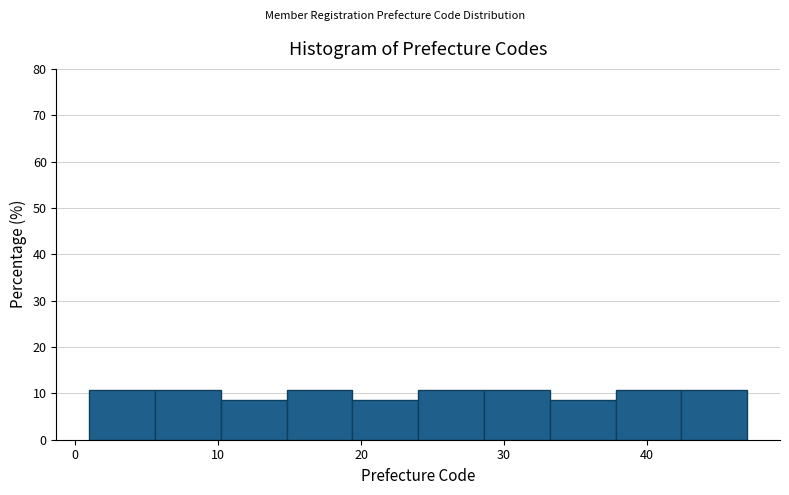

Reading left to right, list every bar in this chart as the range it spans on the x-axis followed by its height. Neither the bar edges nor the heights are printed on the chart, so give them approximately, as read against the axes.

1.0 to 5.6: 11
5.6 to 10.2: 11
10.2 to 14.8: 9
14.8 to 19.4: 11
19.4 to 24.0: 9
24.0 to 28.6: 11
28.6 to 33.2: 11
33.2 to 37.8: 9
37.8 to 42.4: 11
42.4 to 47.0: 11